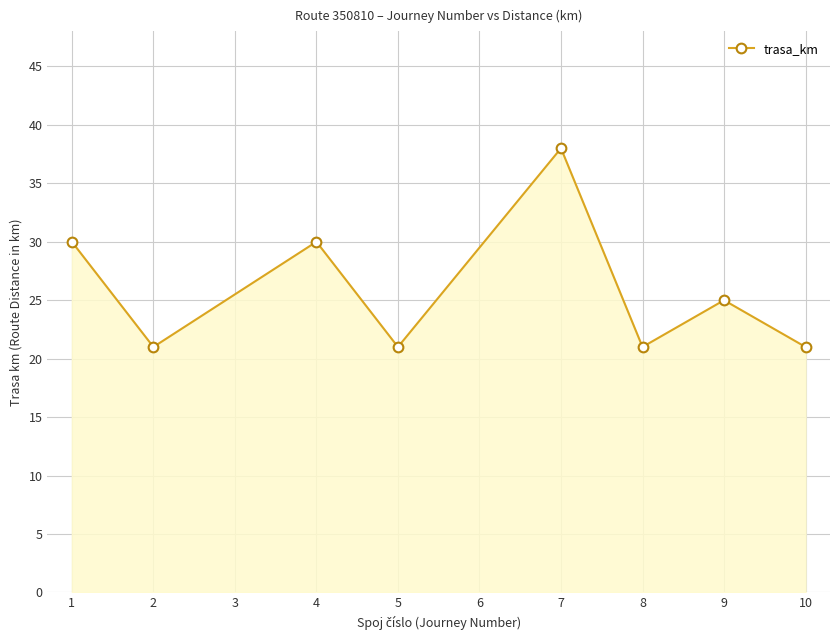

Reading left to right, transcribe all the data shown in this chart.

30	21	30	21	38	21	25	21